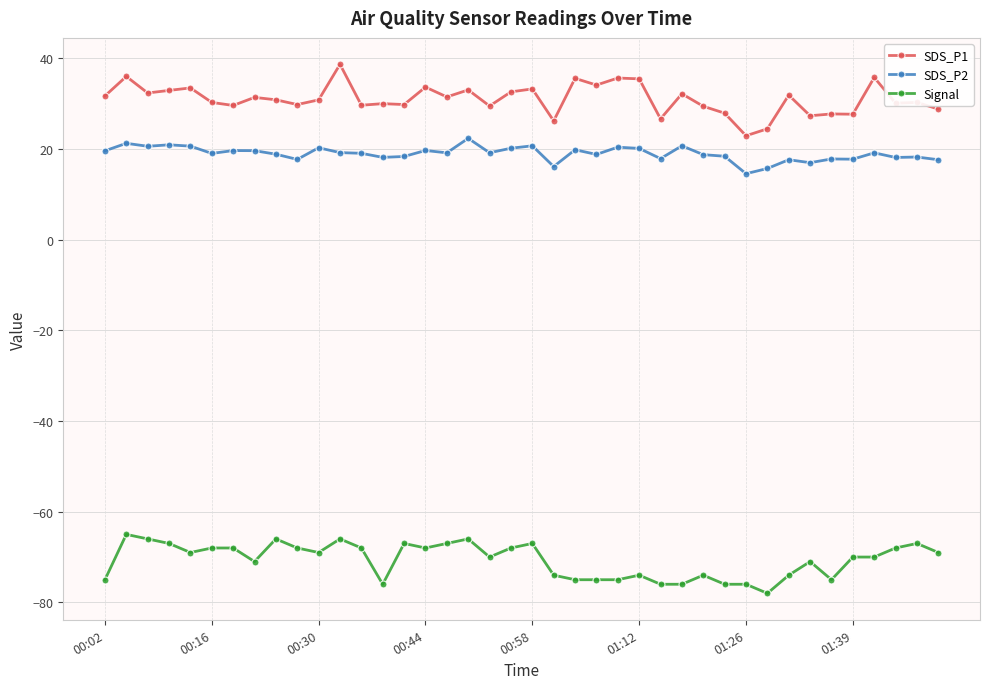

What is the difference between the maximum and second lowest values in the Signal series?

11.0